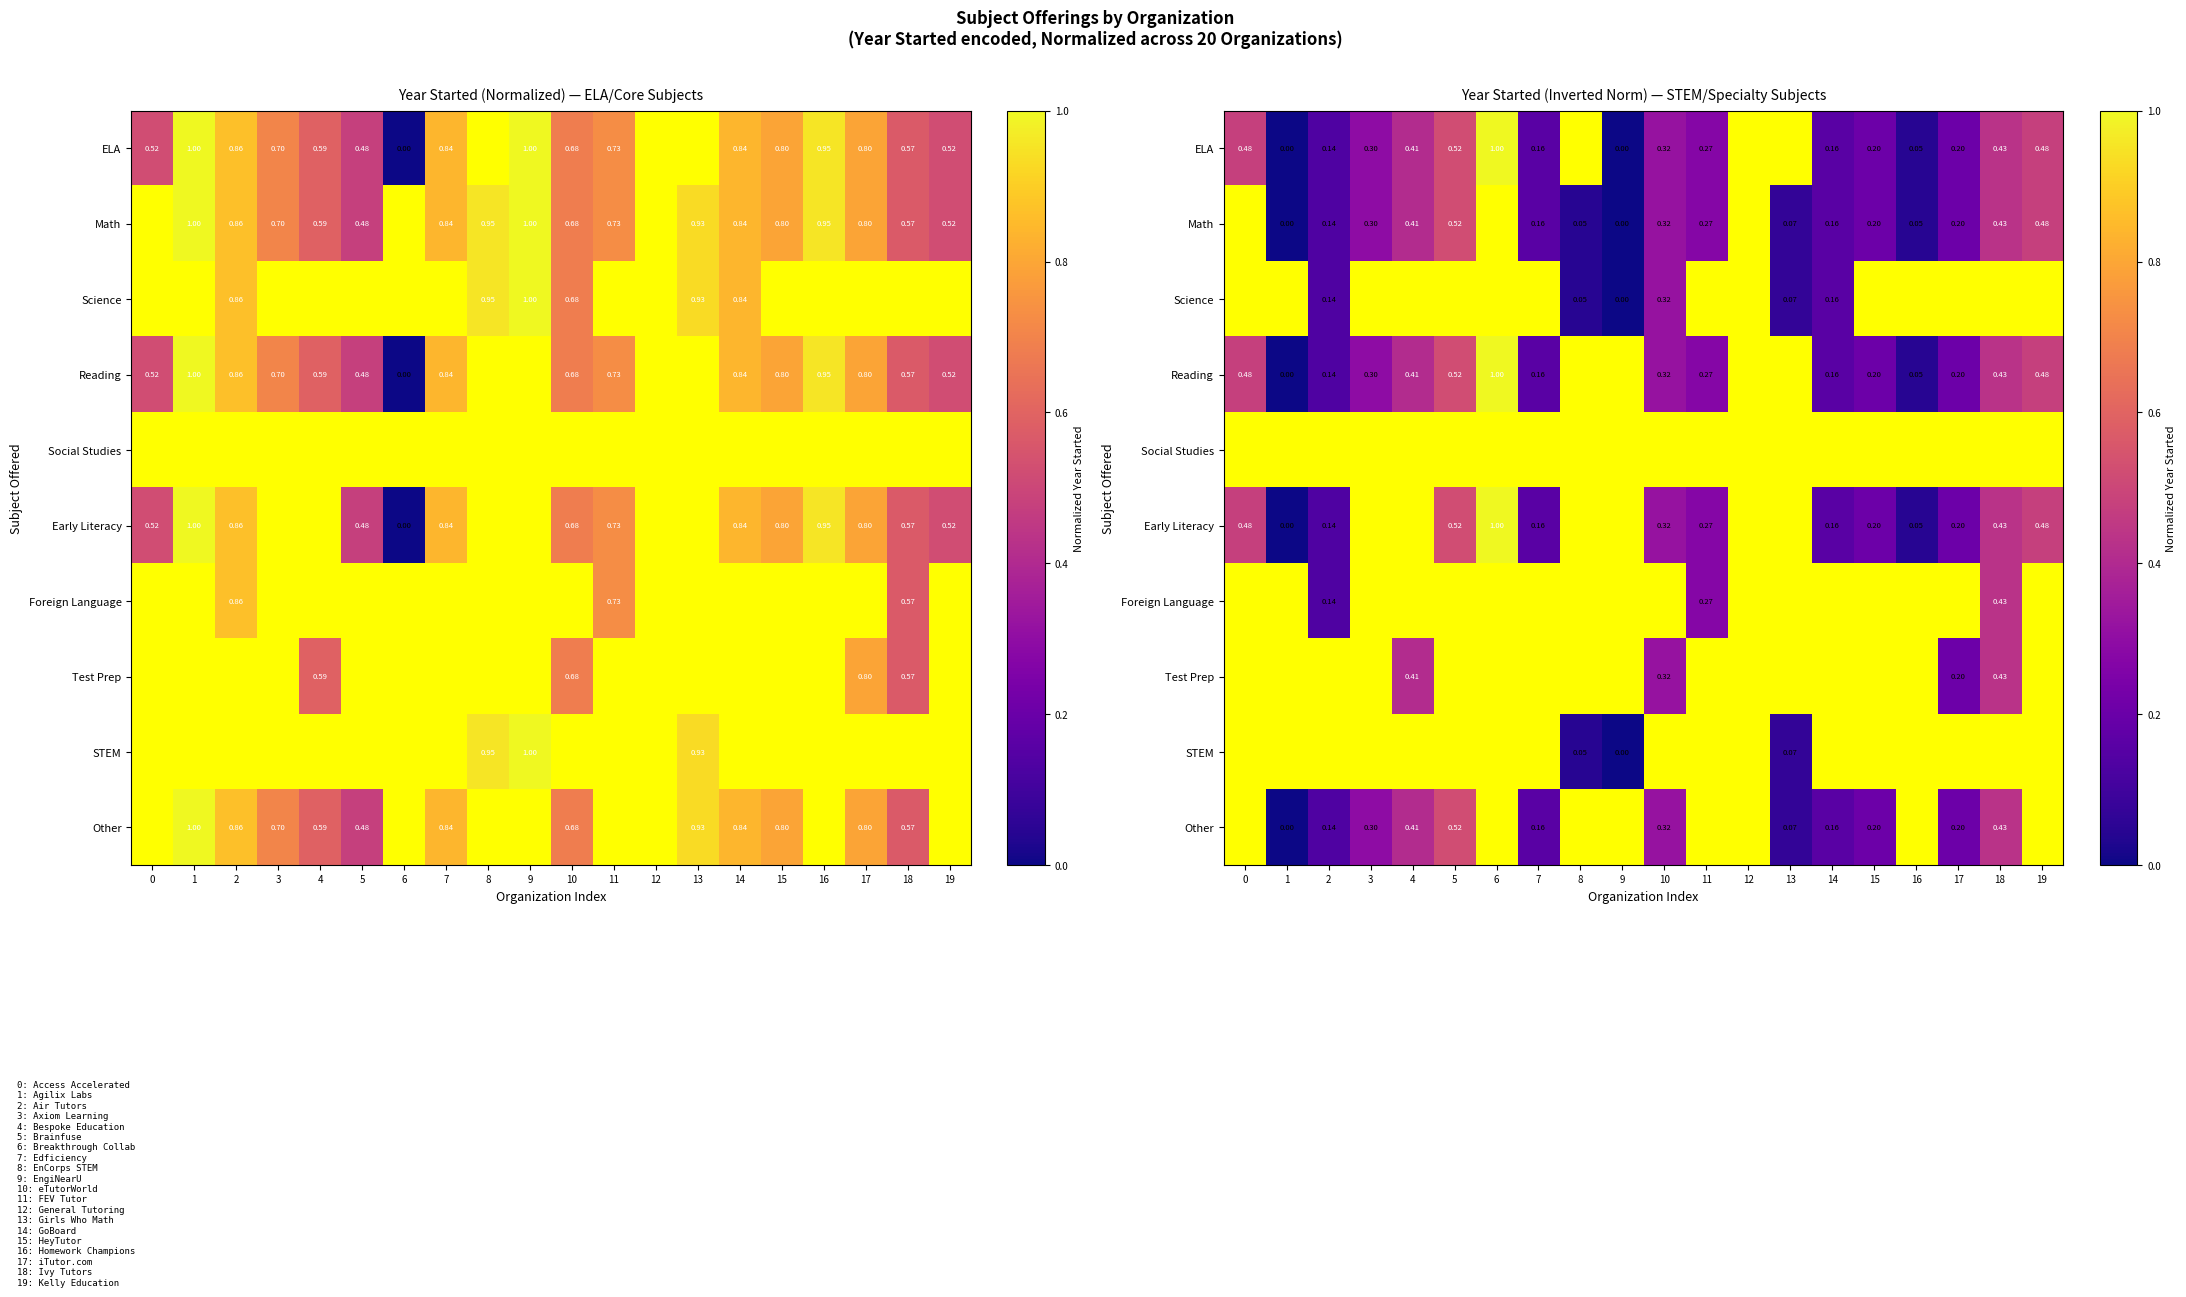

List the labels in order of ELA value, smallest first.

1, 9, 16, 2, 7, 14, 15, 17, 11, 3, 10, 4, 18, 0, 19, 5, 6, 8, 12, 13